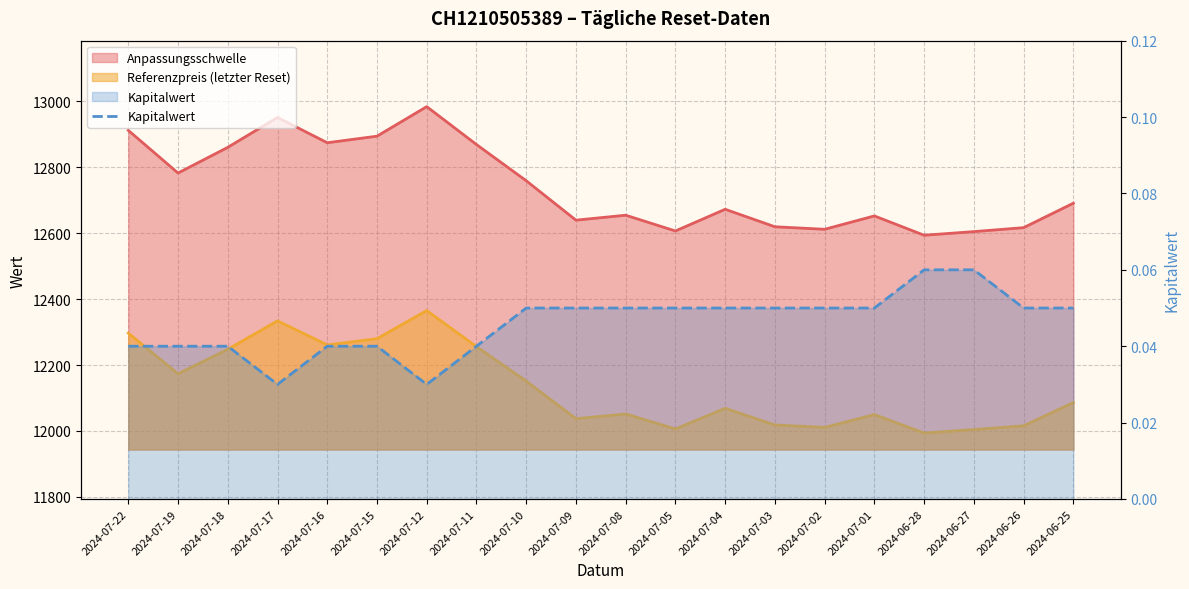

At which category does the chart reach its minimum across all series?

2024-07-17